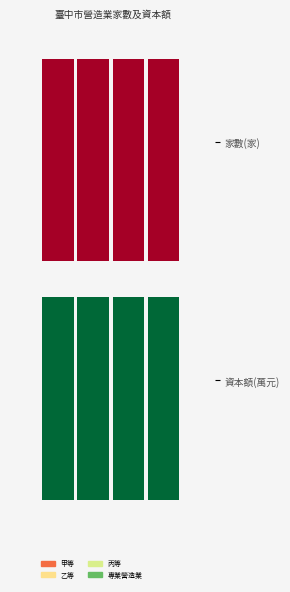

How many values in the 丙等 series are below 570586?

1